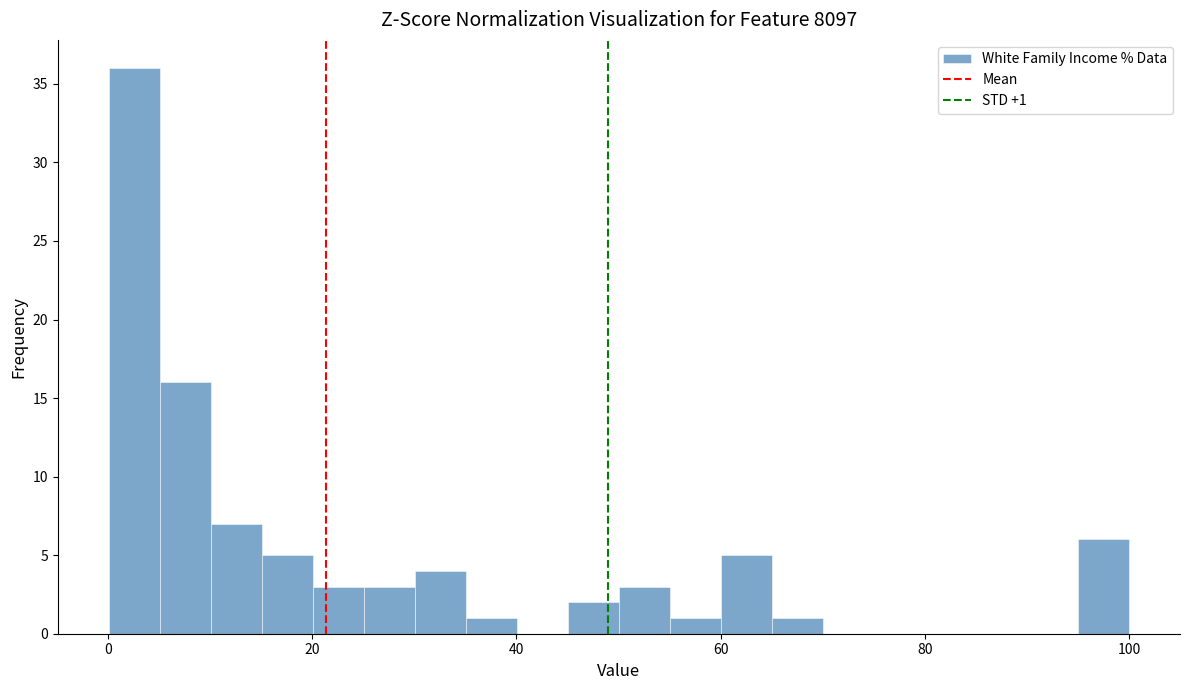

Read against the x-axis, roughly where is the centre of the tallest bar?

2